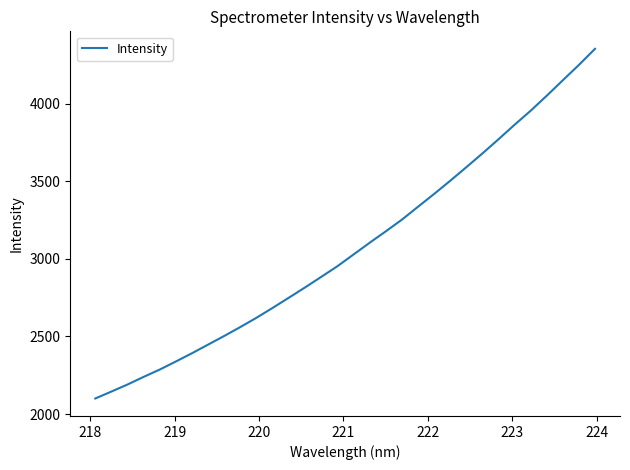

What is the sum of all values?

98375.2